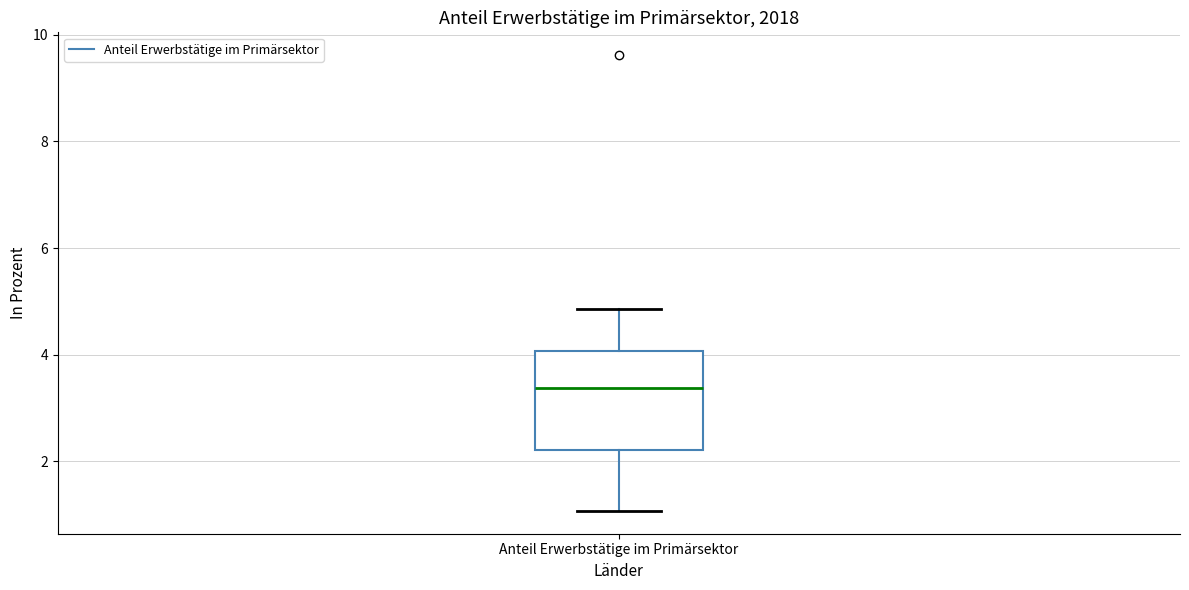

Transcribe this box plot: give where the median line is, the range the box spans, and where the two whiskers end, as read against the y-axis. The values are not printed on the chart, so give them approximately, as read against the axis.

median 3.4, box 2.2 to 4.0, whiskers 1.0 to 4.8